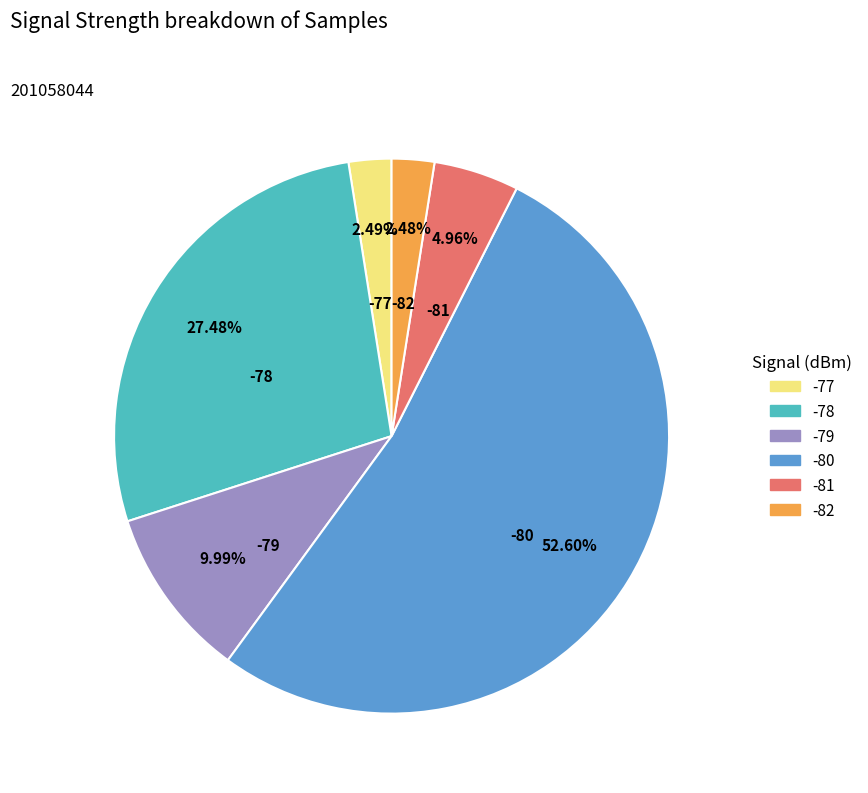

Which category has the biggest portion of the pie?

-80